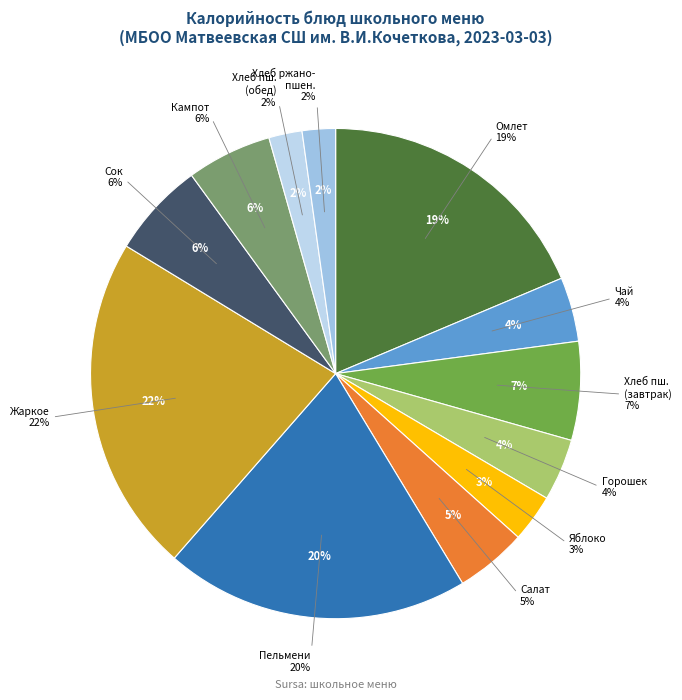

How many segments does this pie chart have?

12